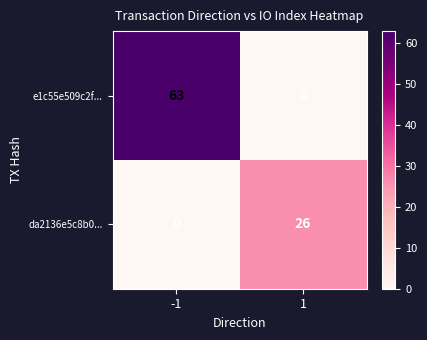

Reading left to right, list all the values displayed in this chart.

e1c55e509c2f...: -1=63	1=0
da2136e5c8b0...: -1=0	1=26